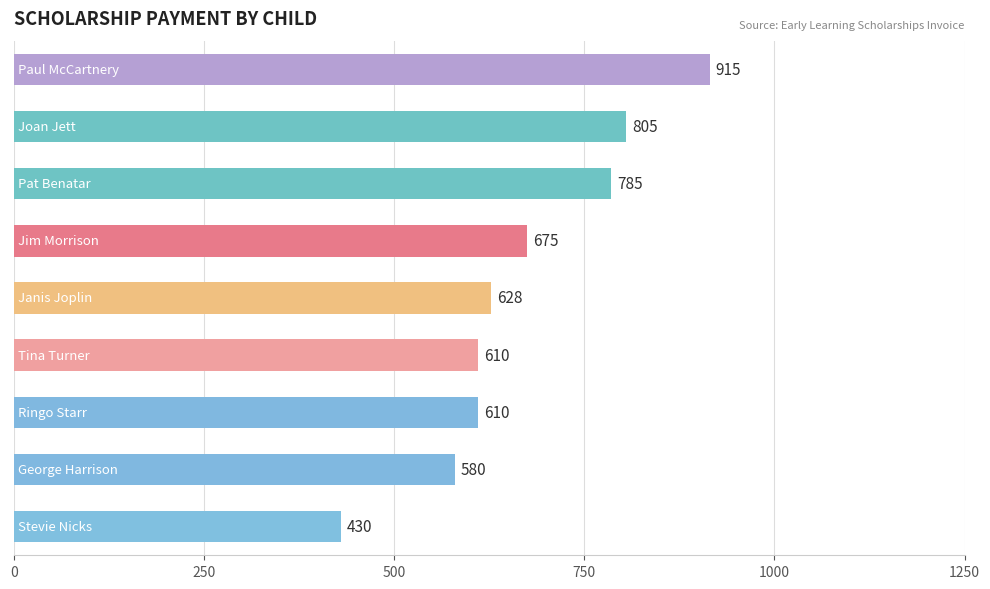

What is the smallest value displayed?

430